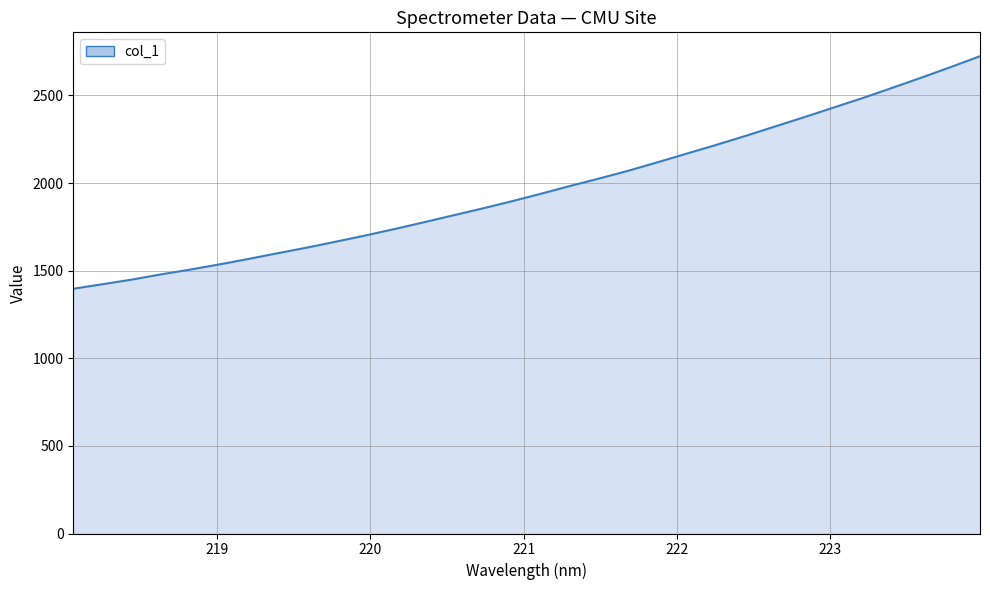

What is the smallest value displayed?

1396.7